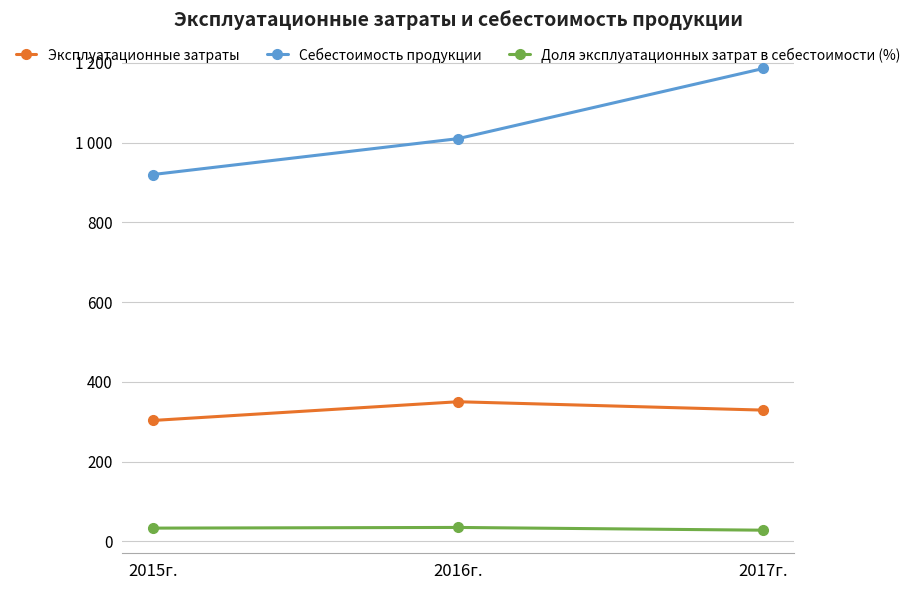

Which series has the largest range (max minus min)?

Себестоимость продукции